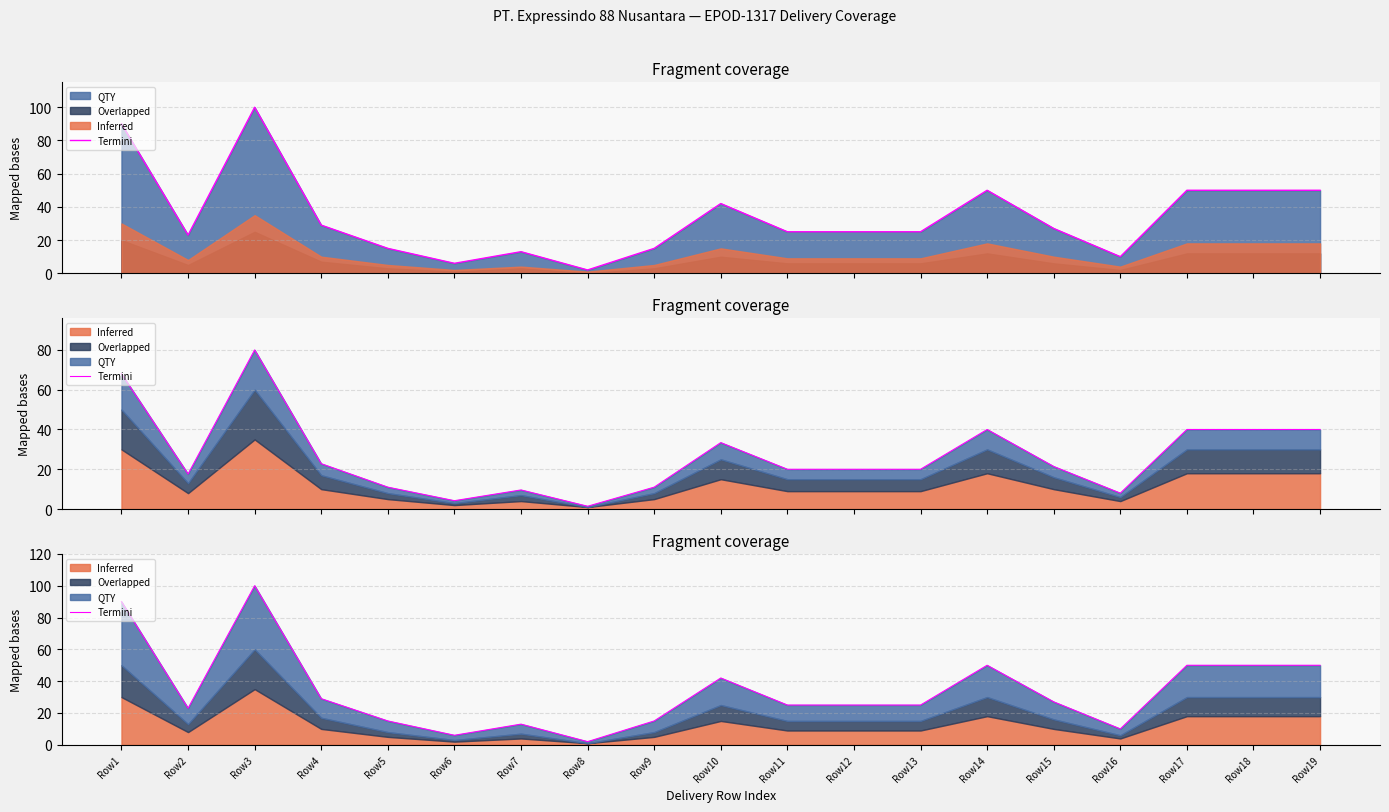

Which has a higher value, Row14 or Row11?

Row14